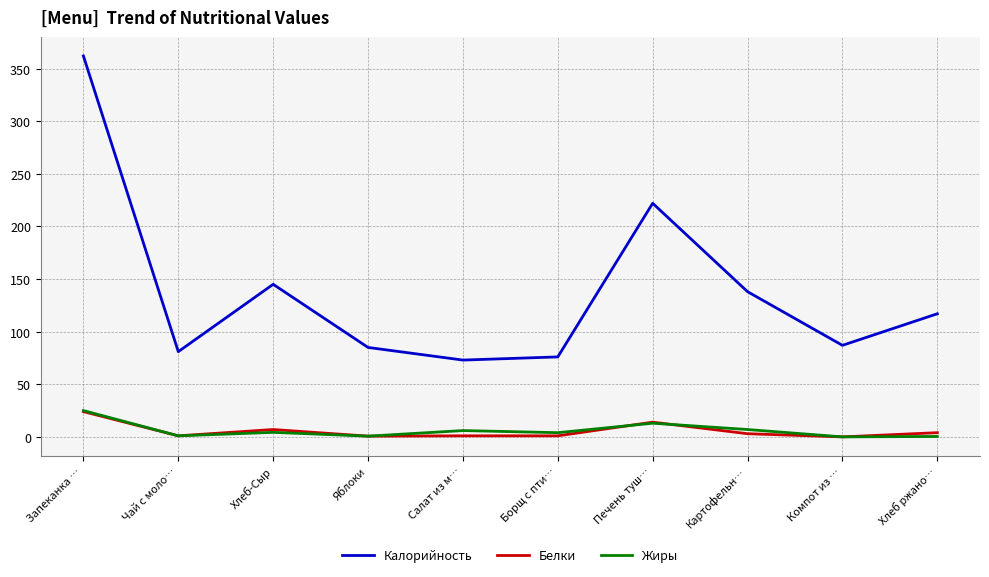

At which label is Жиры closest to 12?

Печень туш…